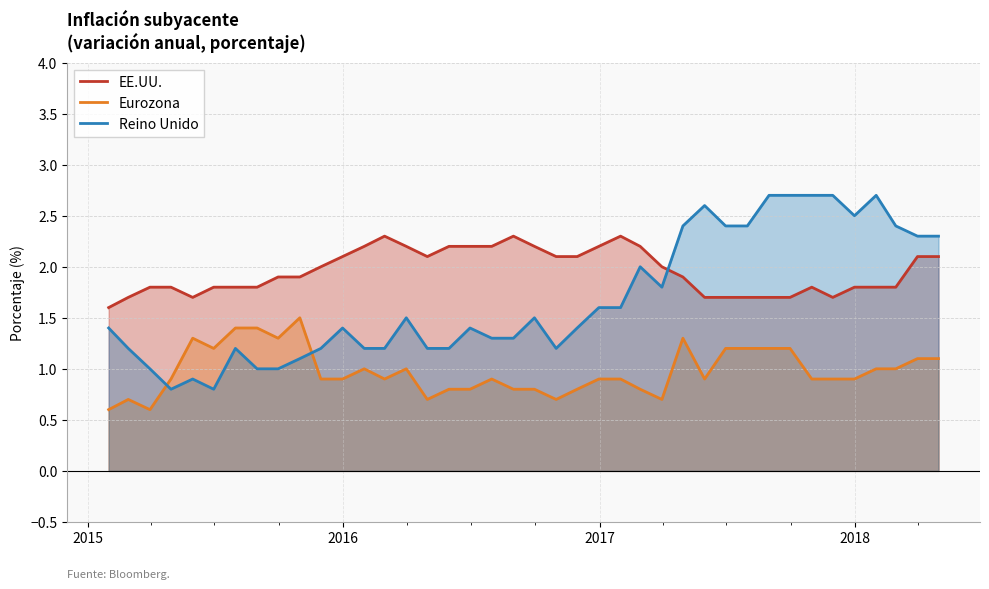

Which series has the widest spread of values?

Reino Unido